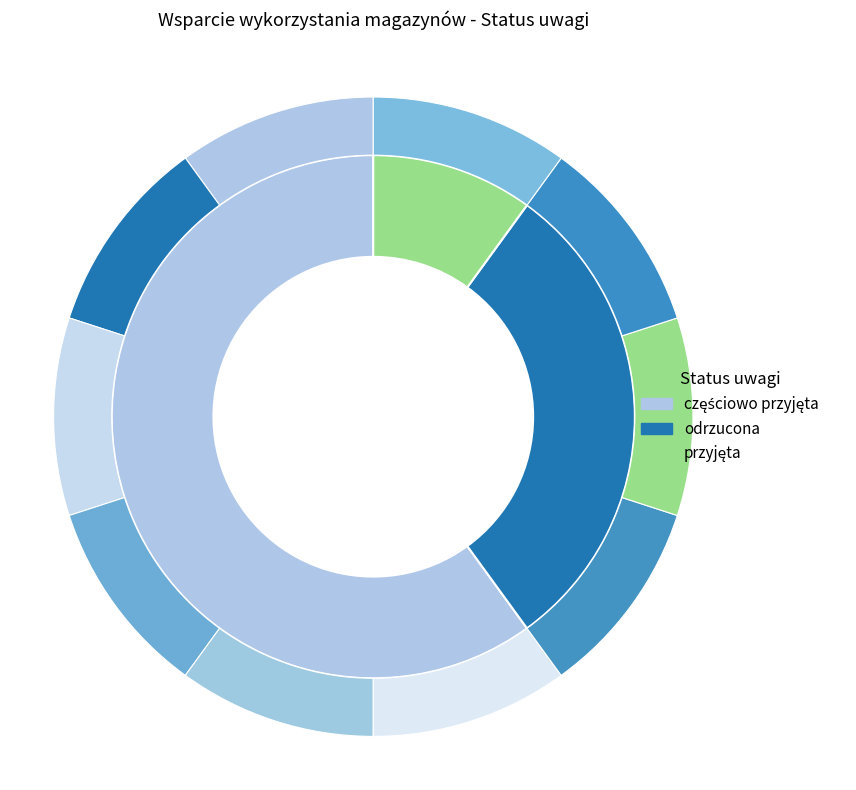

How many segments does this pie chart have?

3